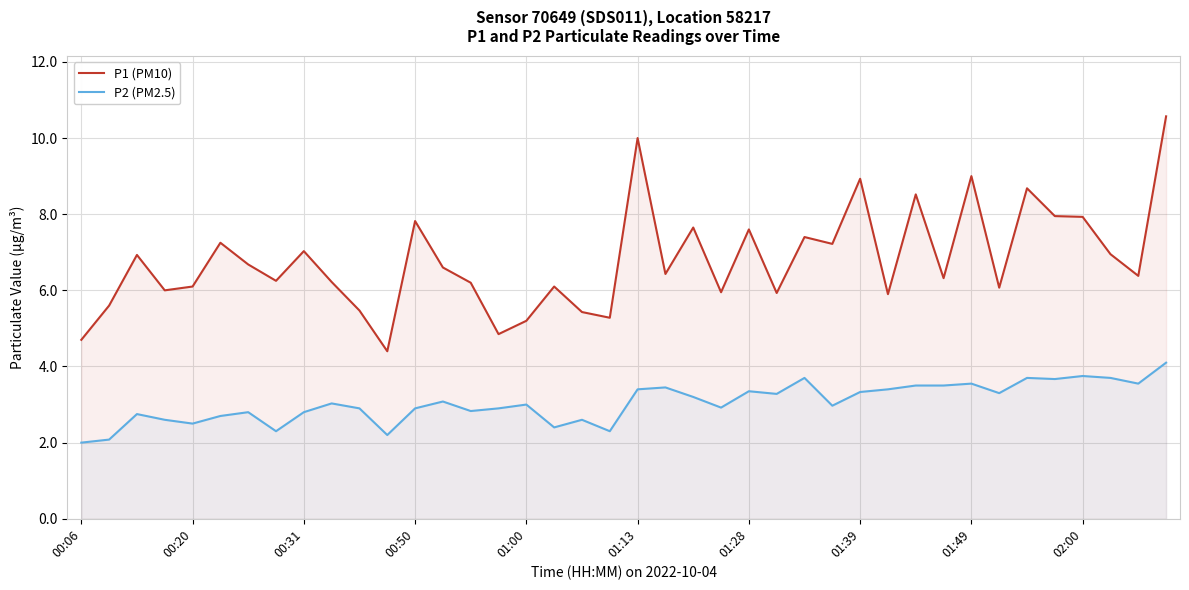

True or false: P1 (PM10) has a value of 4.8 at 15.

True